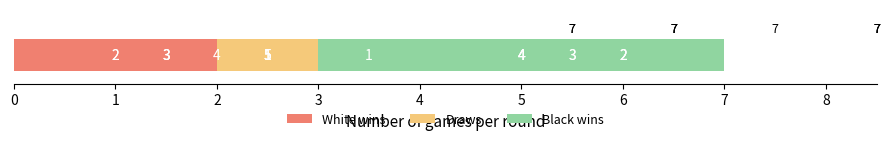

Which series has the largest total across all categories?

White wins